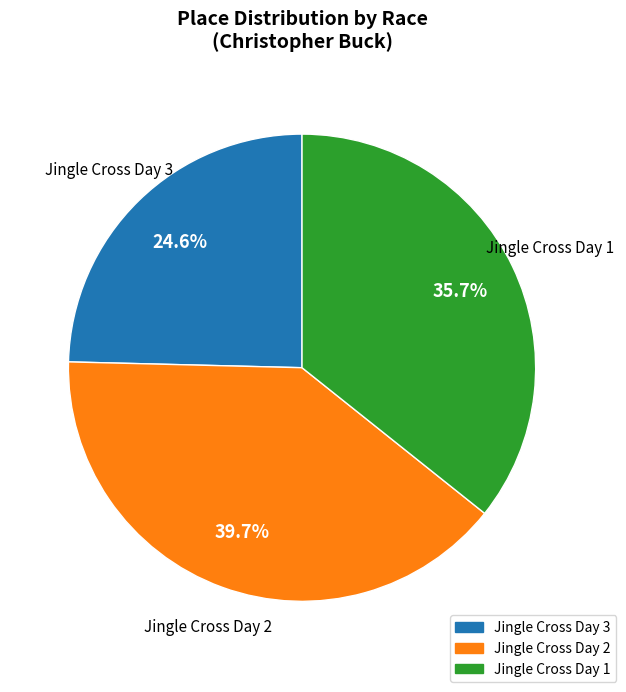

Rank the categories by value from lowest to highest.

Jingle Cross Day 3, Jingle Cross Day 1, Jingle Cross Day 2